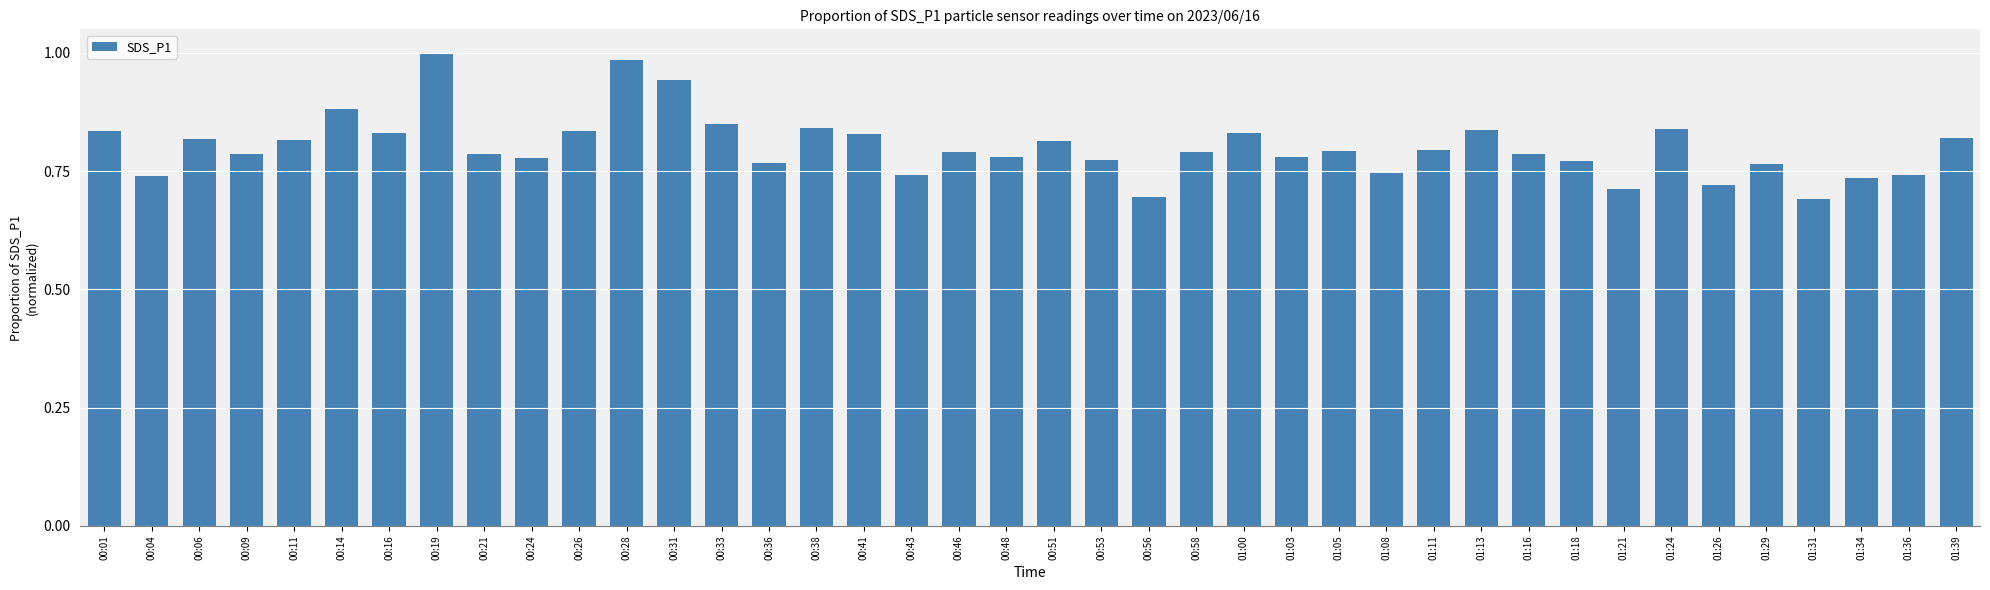

What is the difference between the second highest and minimum values?

0.3